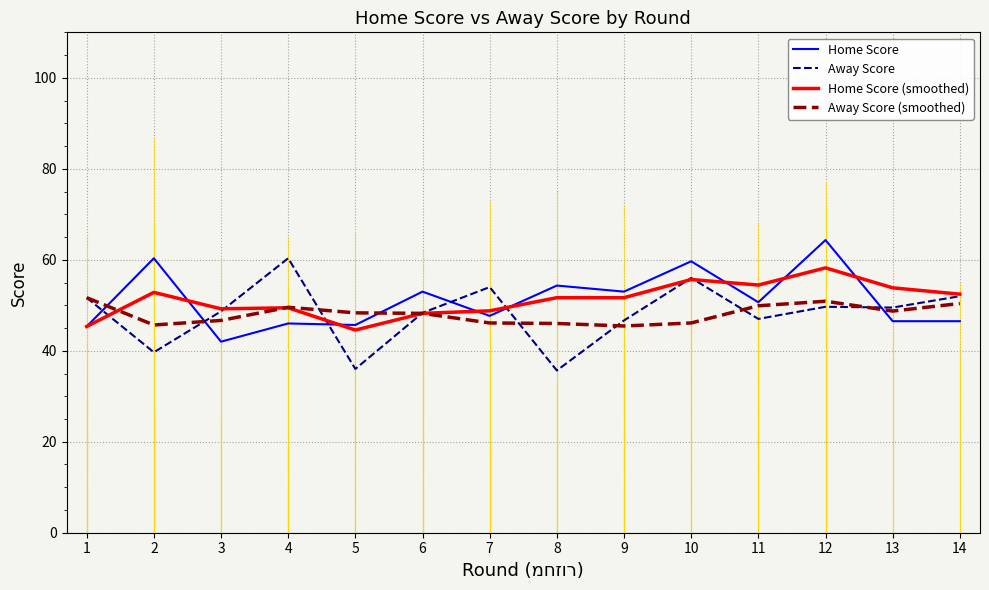

Where does the Home Score series first go above 50?

2